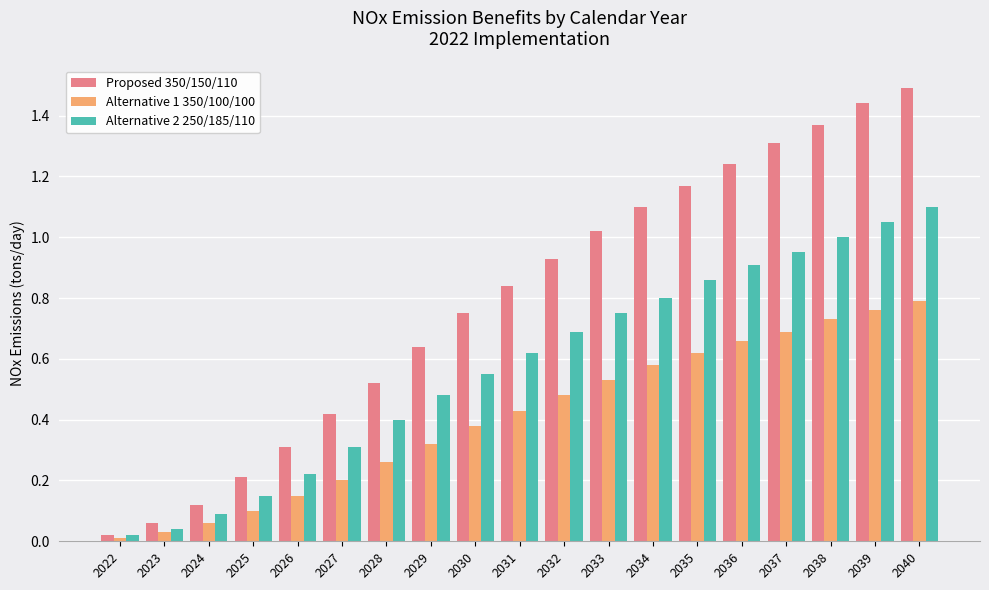

Are the bars horizontal?

No